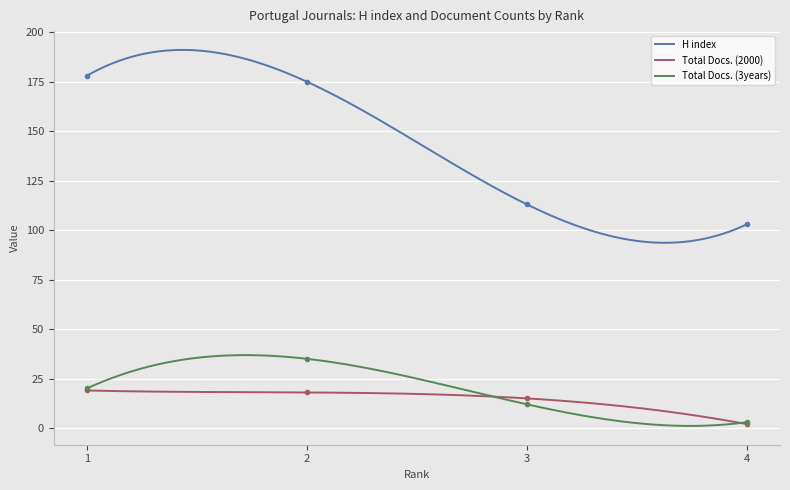

What is the total value across all series at 2?

228